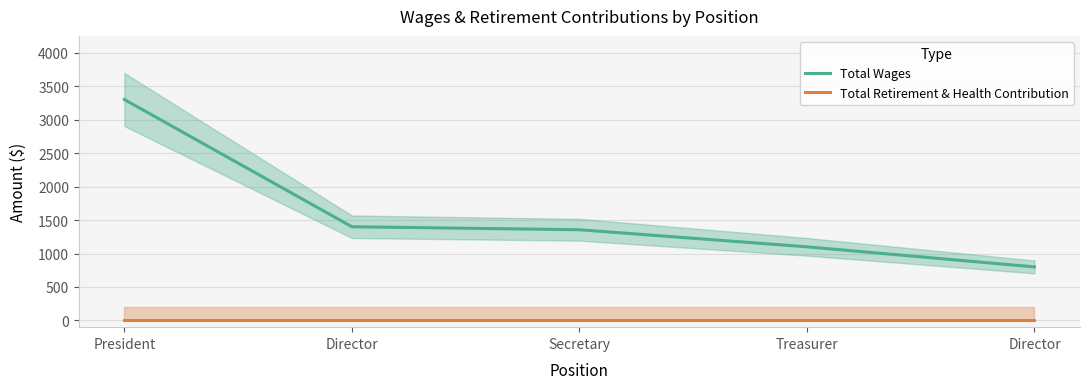

What is the total value across all series at Director?

1400